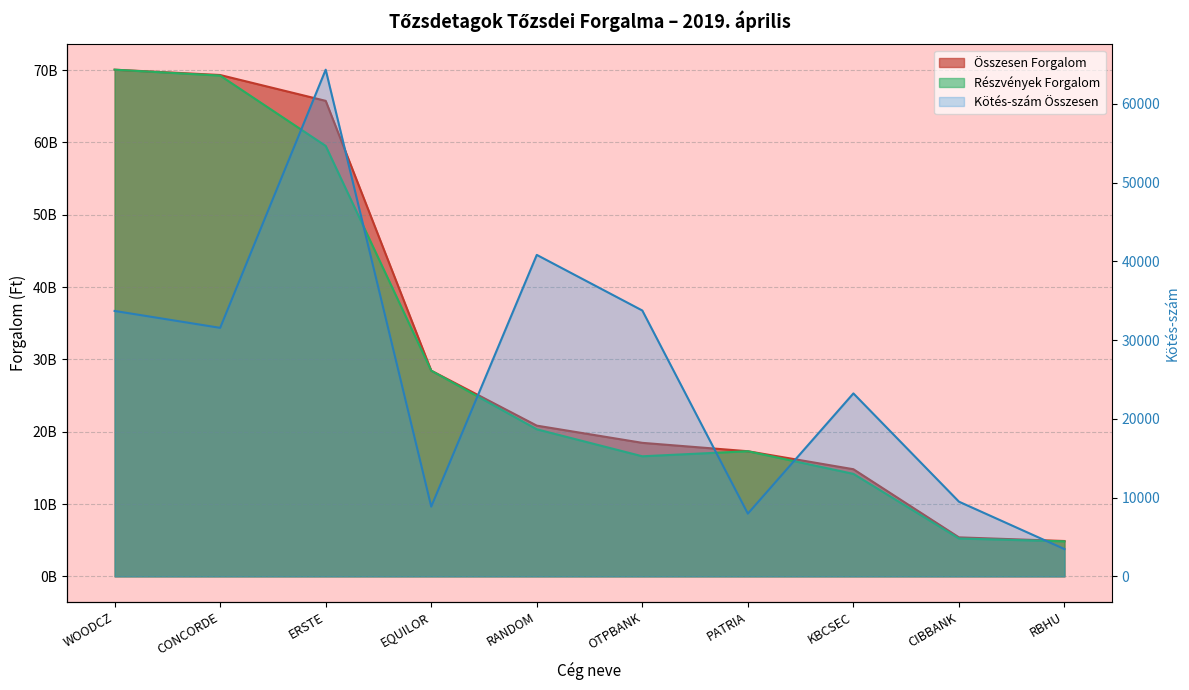

Count the number of categories in the chart.

10